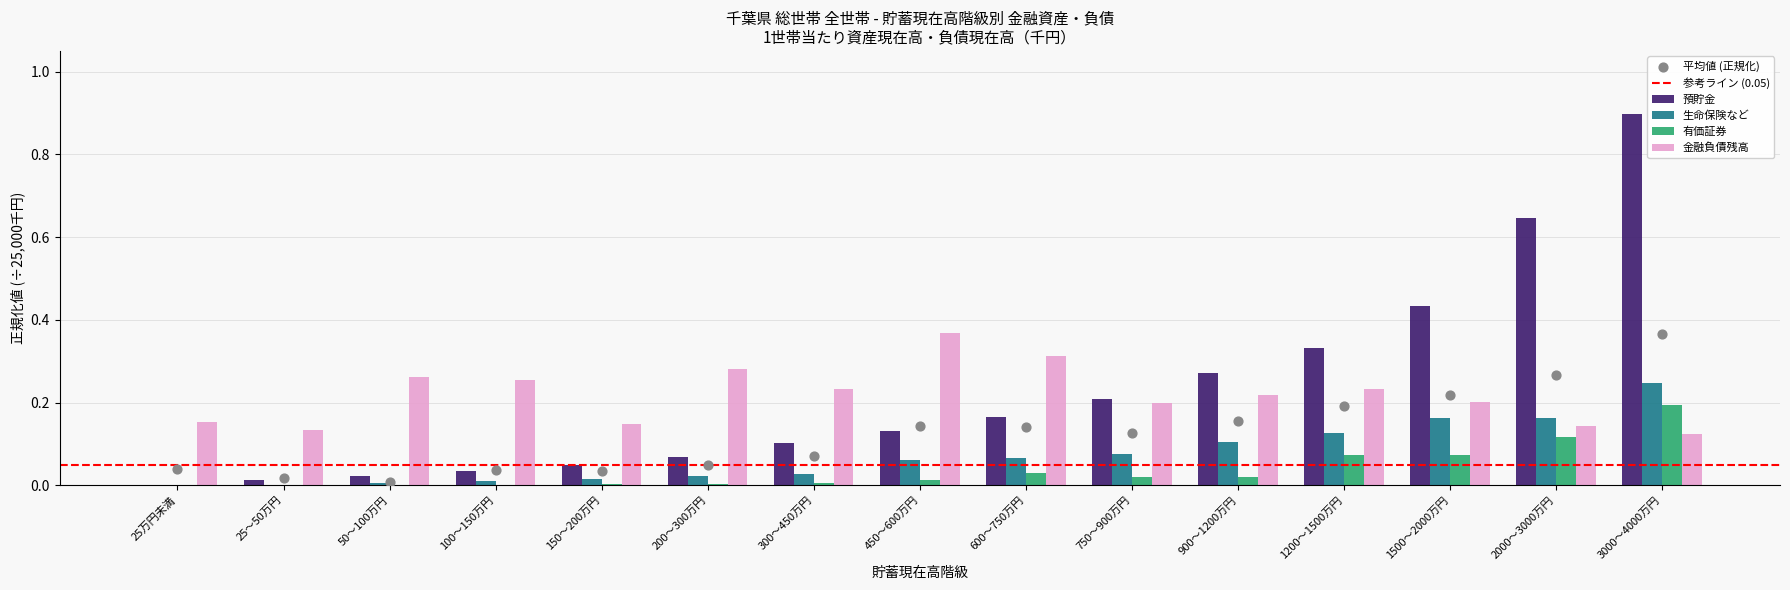

Which series has the largest total across all categories?

預貯金